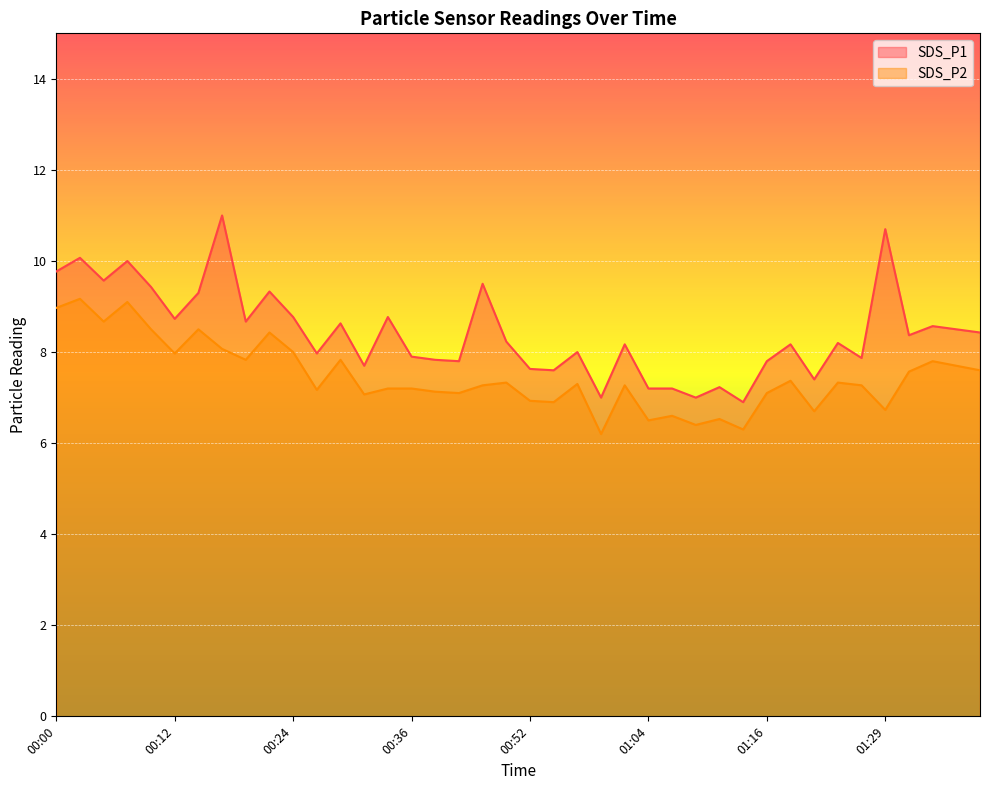

Where does the SDS_P1 series first go above 8?

00:00